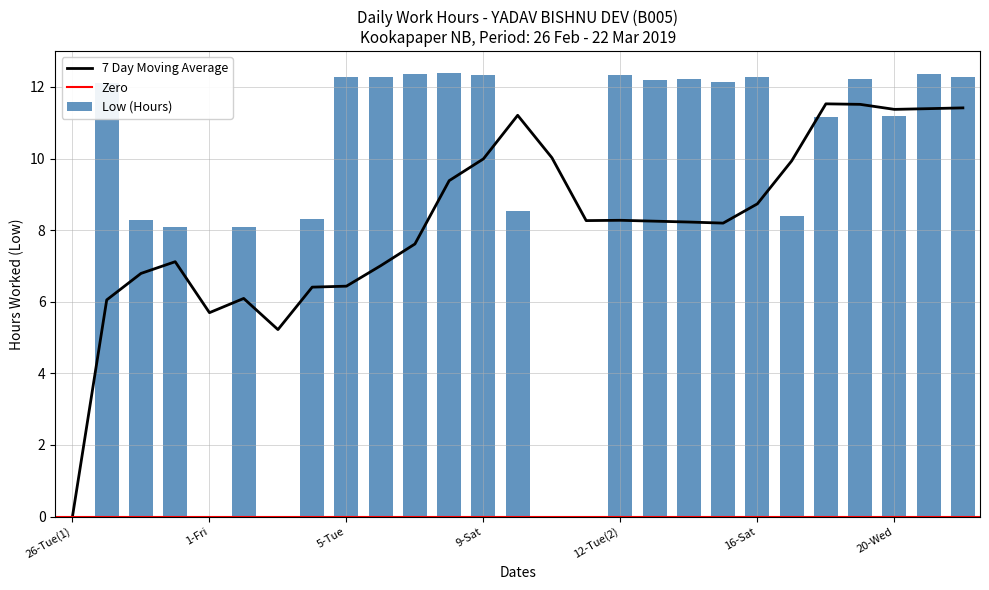

How many values are below 12?

13